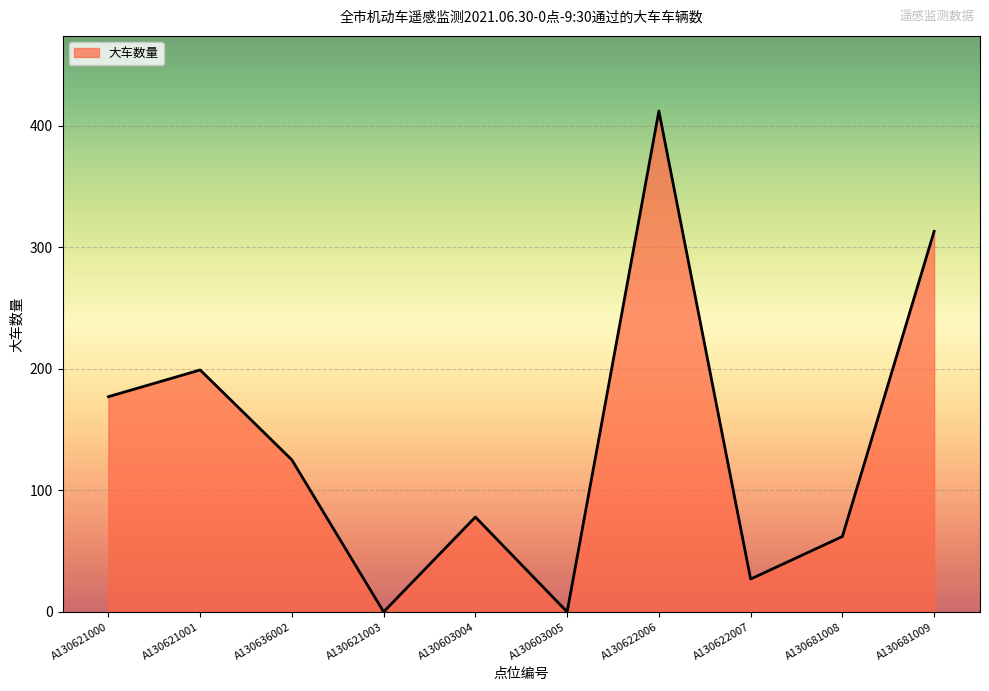

Does the chart display data point markers on the line(s)?

No